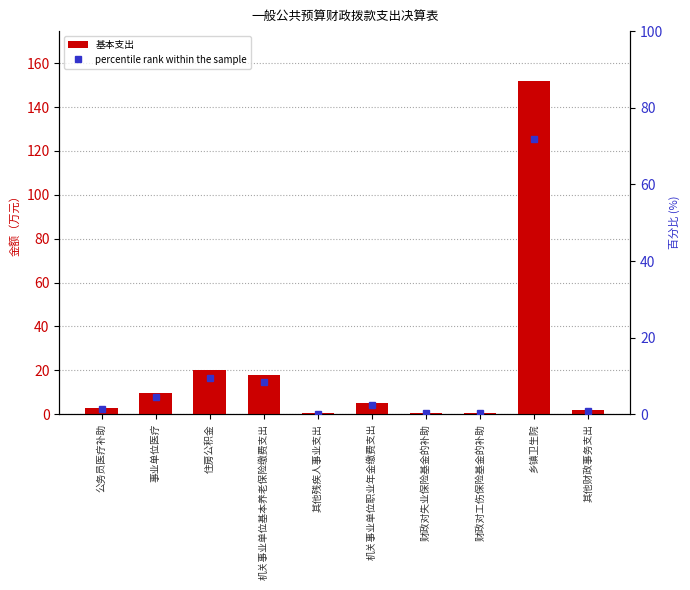

What is the difference between the 基本支出 values at 财政对失业保险基金的补助 and 机关事业单位基本养老保险缴费支出?

17.2